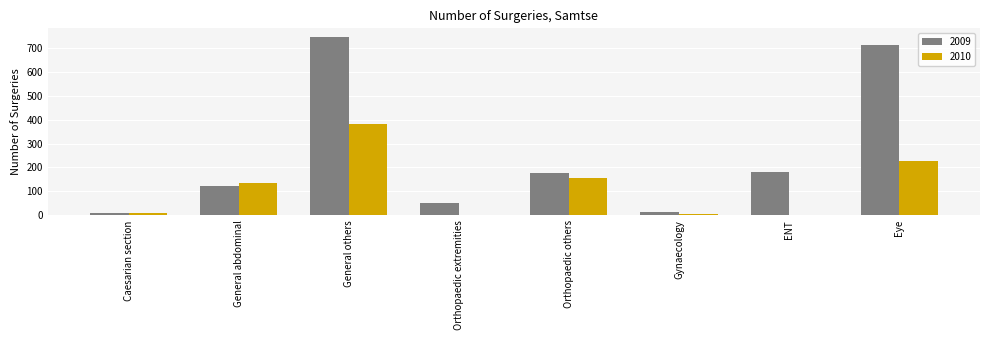

The 2009 series shows 294 at ENT. True or false?

False